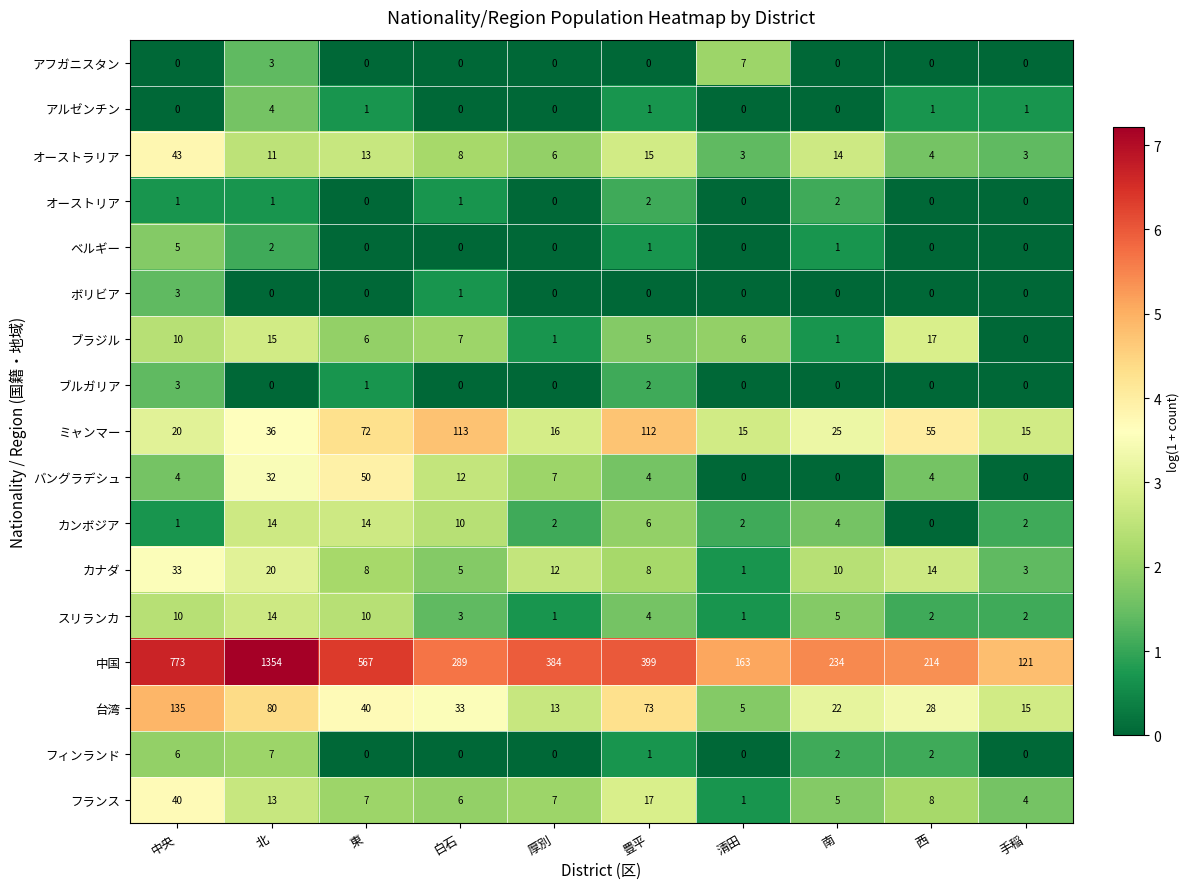

Which series has the largest range (max minus min)?

中国